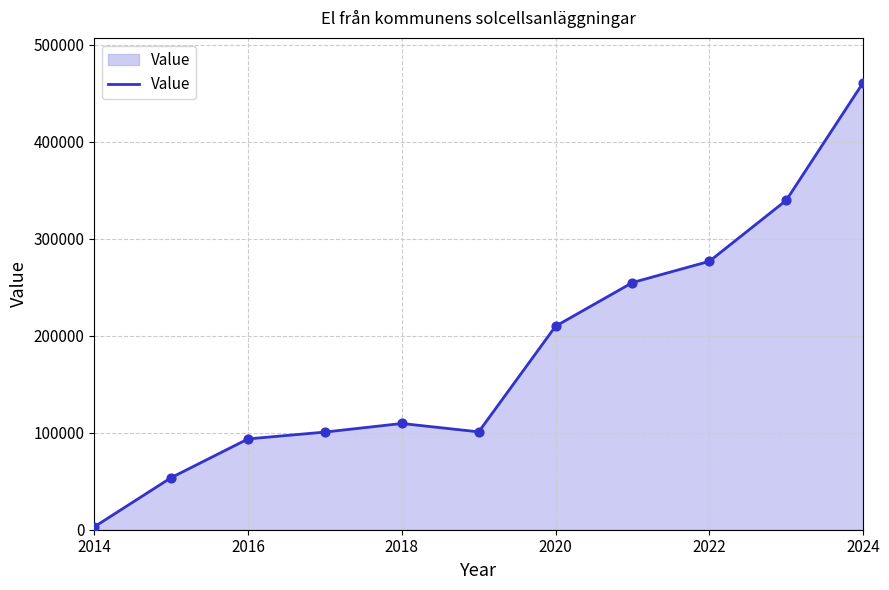

What is the maximum value shown in the chart?

460982